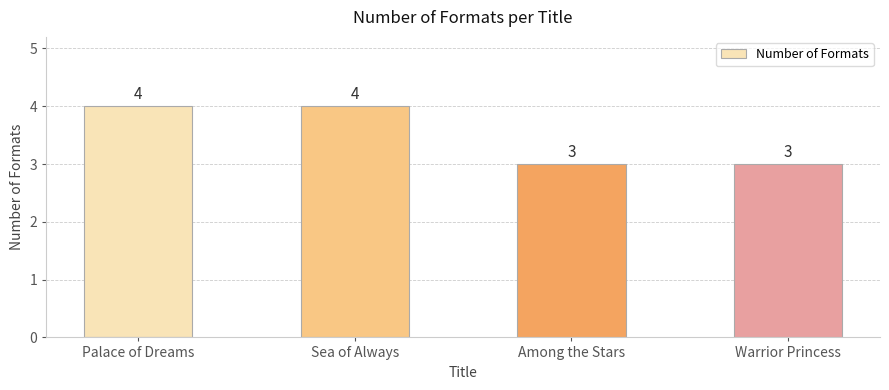

How many values are between 3 and 4?

4